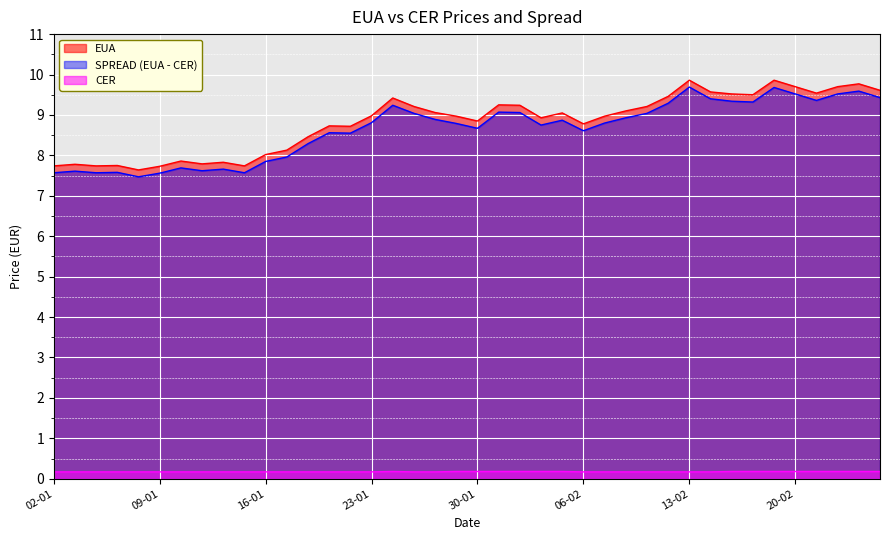

True or false: EUA and CER cross at least once.

False